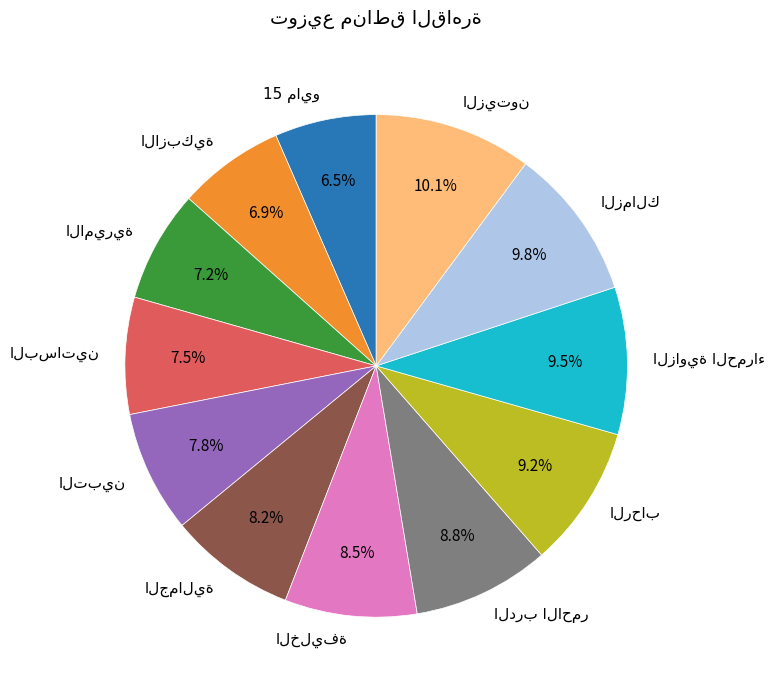

Is there any slice that represents more than half of the pie?

No